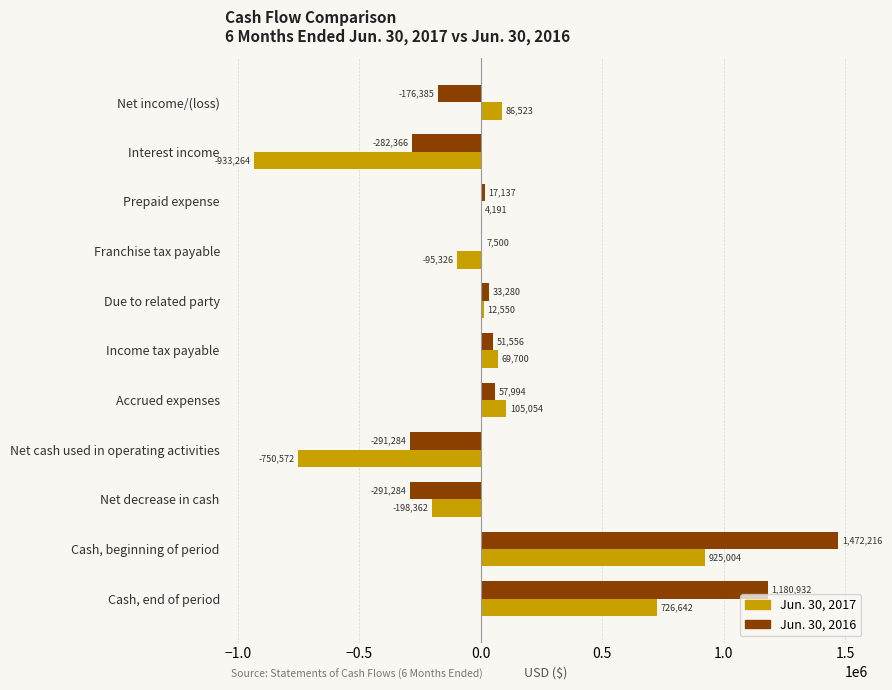

At which label is Jun. 30, 2017 closest to -4130?

Prepaid expense